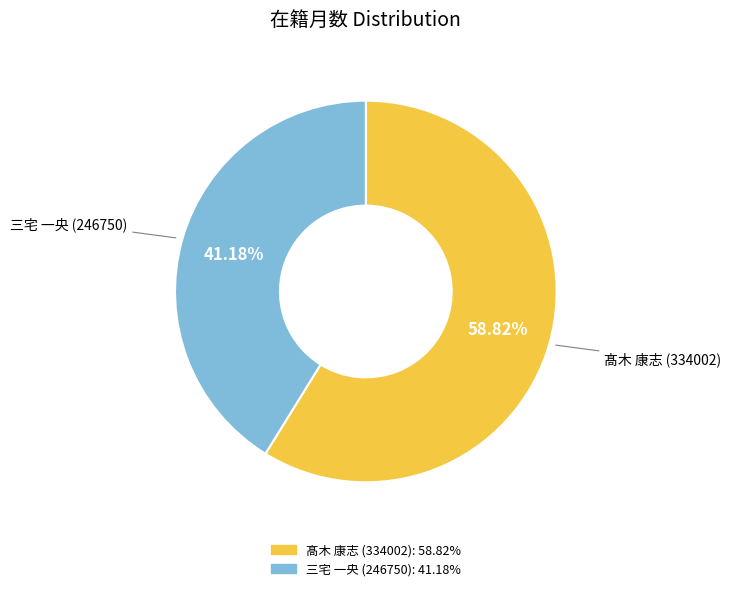

The 三宅 一央 (246750) slice represents 35% of the pie. True or false?

False